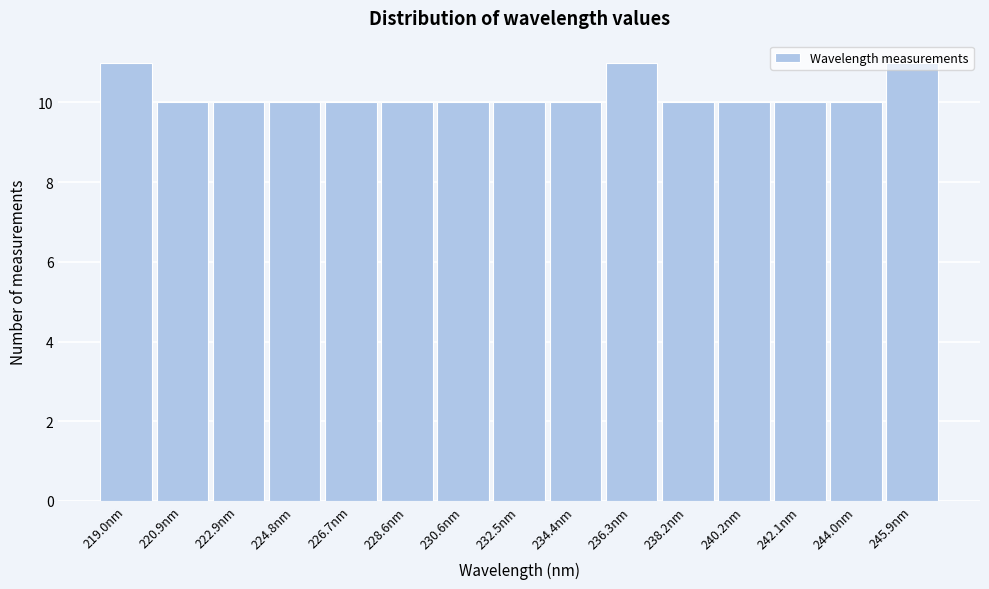

What is the height of the bar covering 243.0 to 245.0 on the x-axis? Neither the bar edges nor the heights are printed on the chart, so give them approximately, as read against the axes.

10